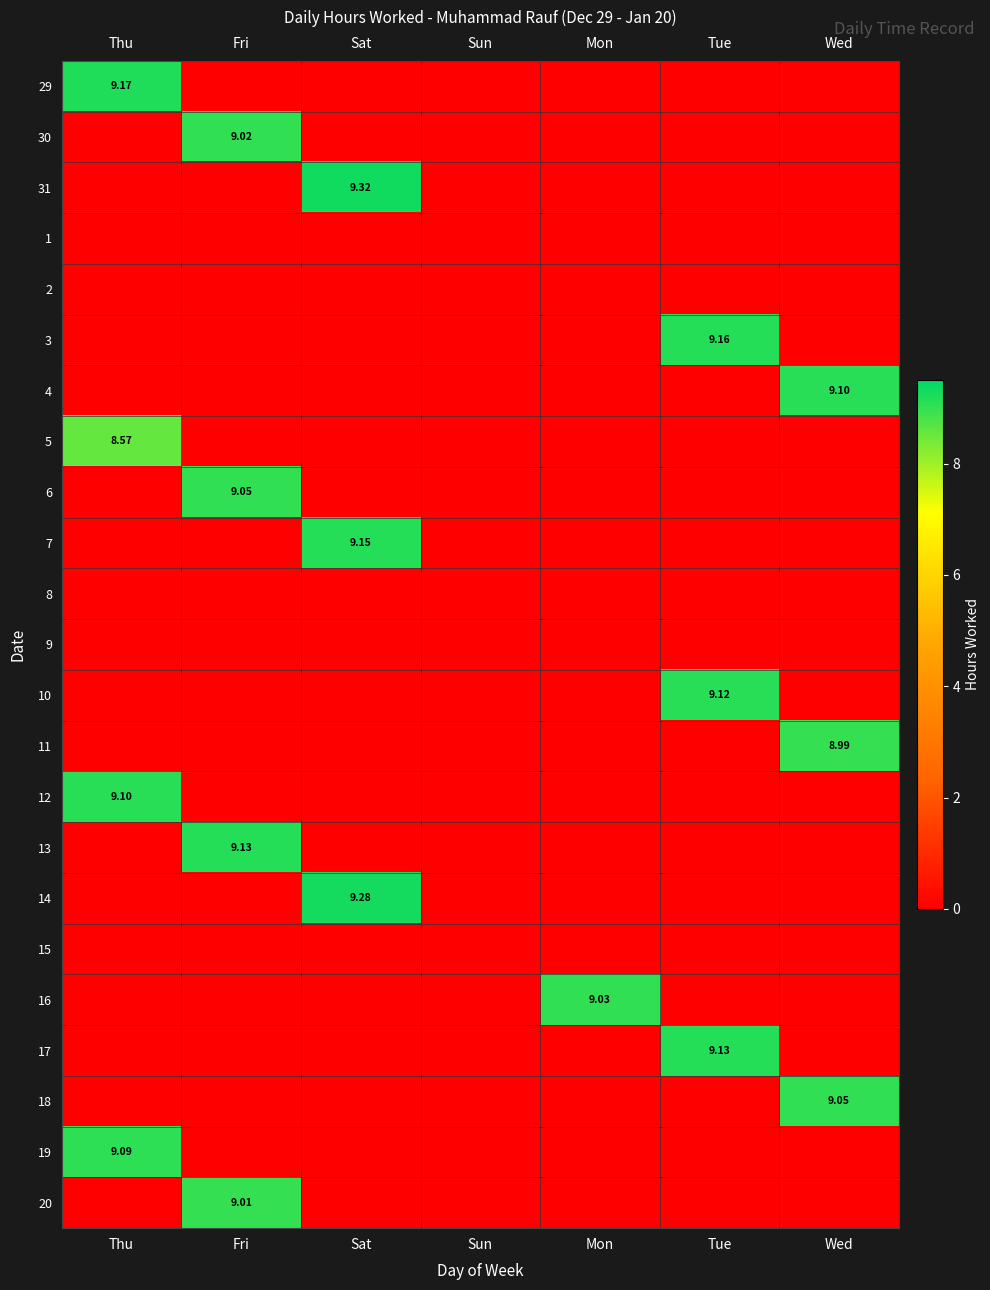

True or false: 29 has a value of 0.0 at Wed.

True